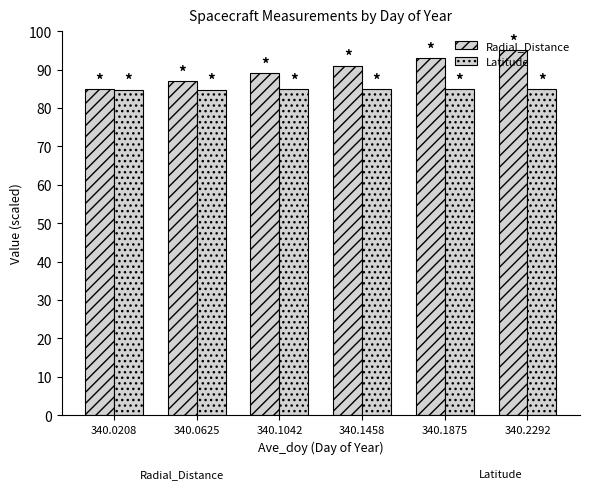

How many categories are shown in the chart?

6